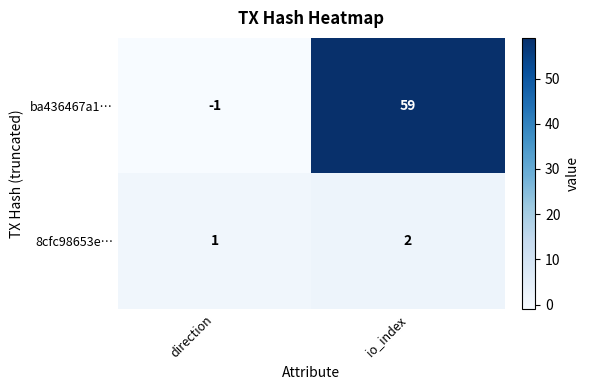

Reading left to right, transcribe all the data shown in this chart.

ba436467a1…: -1	59
8cfc98653e…: 1	2